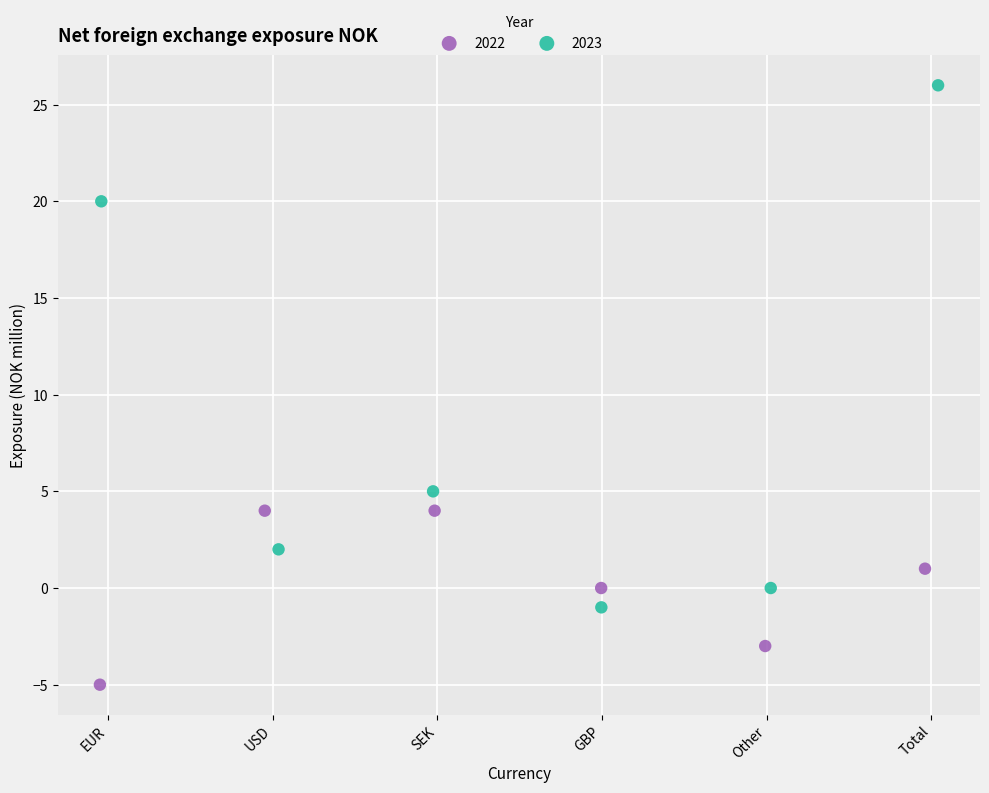

Which series has the largest Y range (max minus min)?

2023